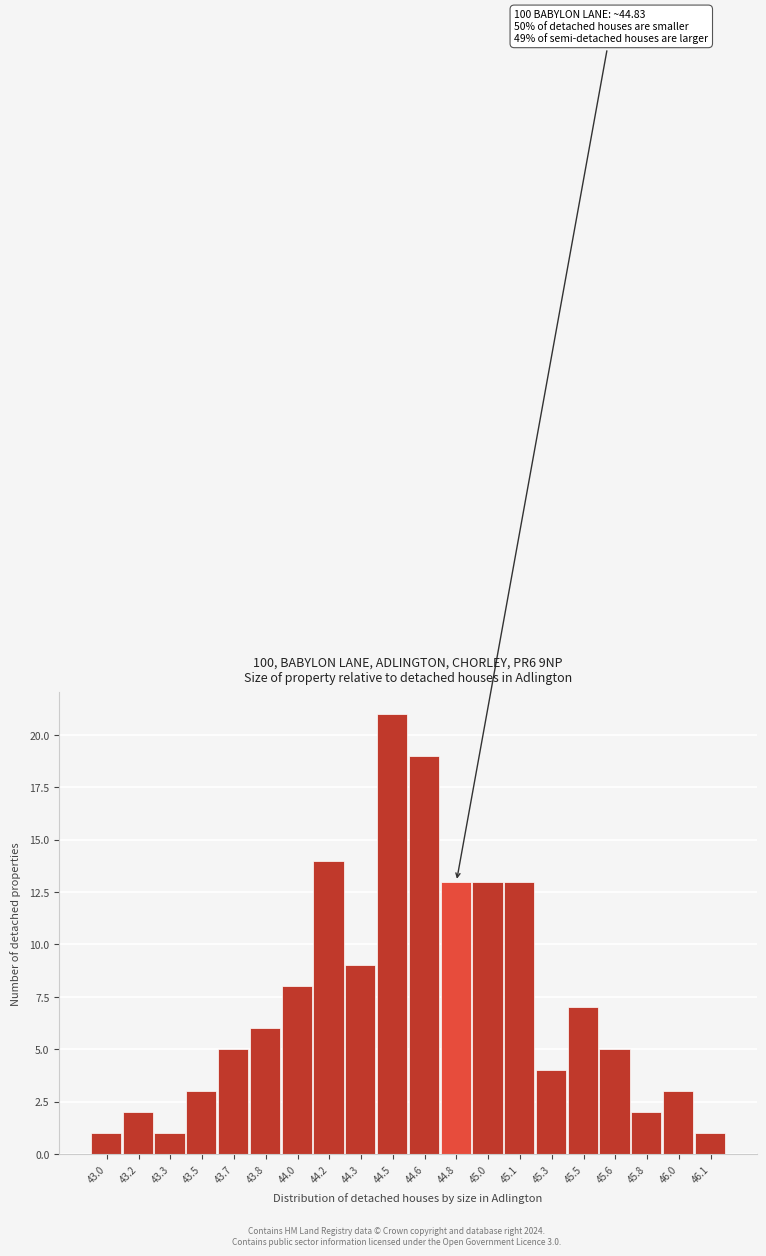

Reading right to left, transcribe all the data shown in this chart.

46.1=1	46.0=3	45.8=2	45.6=5	45.5=7	45.3=4	45.1=13	45.0=13	44.8=13	44.6=19	44.5=21	44.3=9	44.2=14	44.0=8	43.8=6	43.7=5	43.5=3	43.3=1	43.2=2	43.0=1